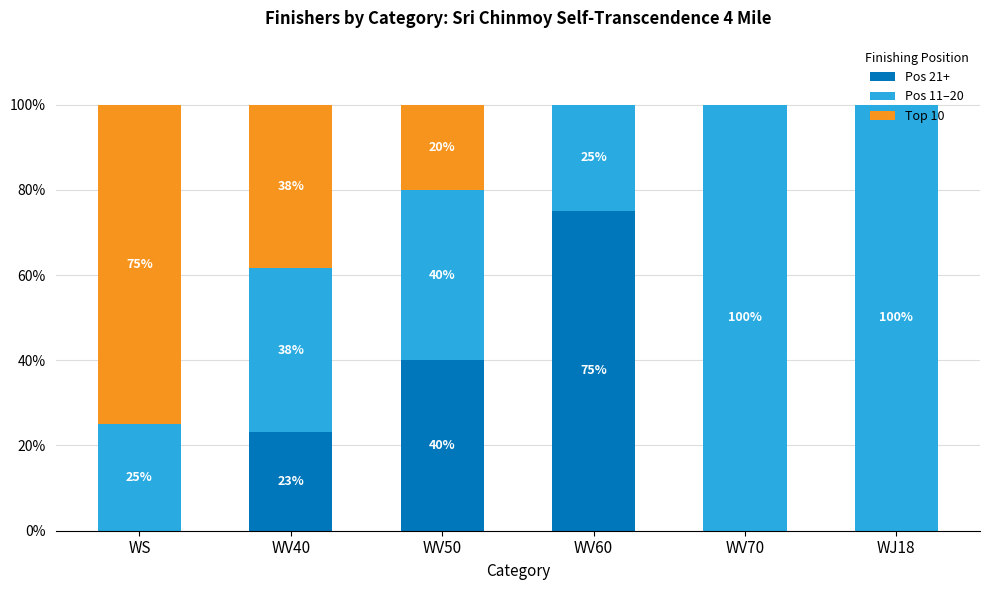

What is the maximum value for Pos 21+?

75.0